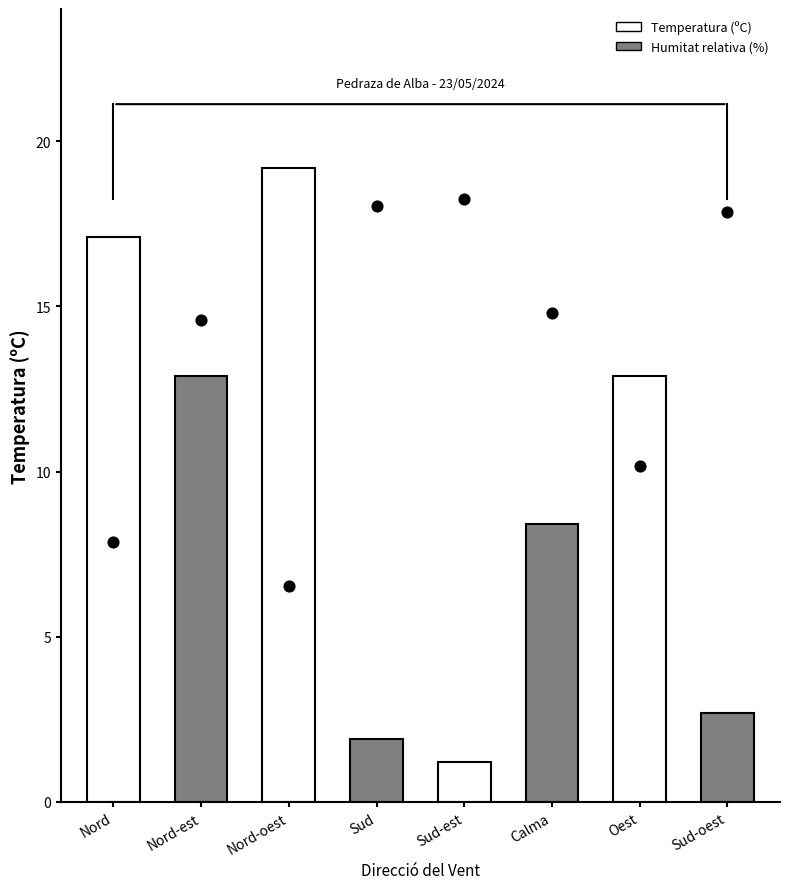

Which series has the largest total across all categories?

Humitat relativa (%)